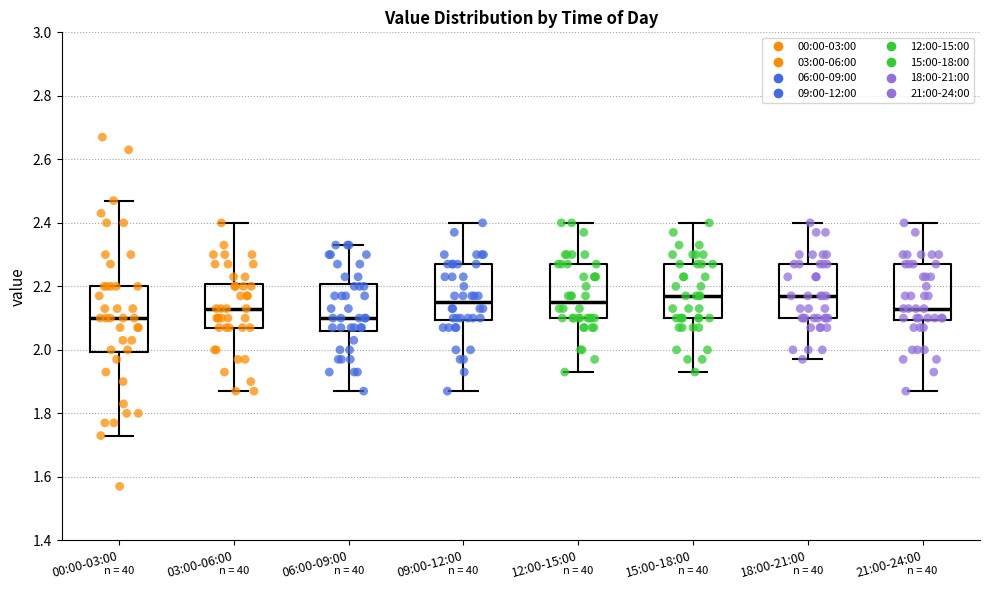

Comparing the boxes themselves (not the whiskers), which one is the tallest?

00:00-03:00